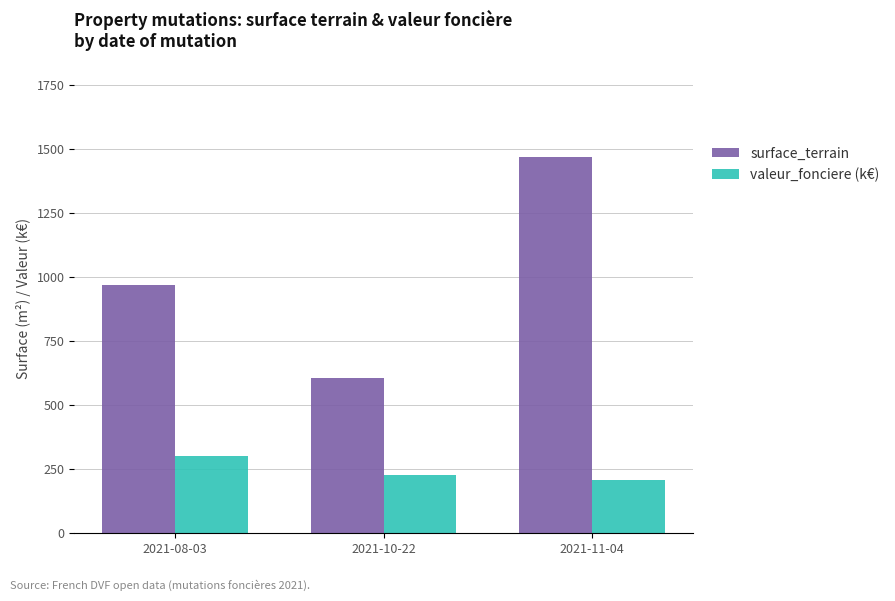

How many bars are there in each group?

2